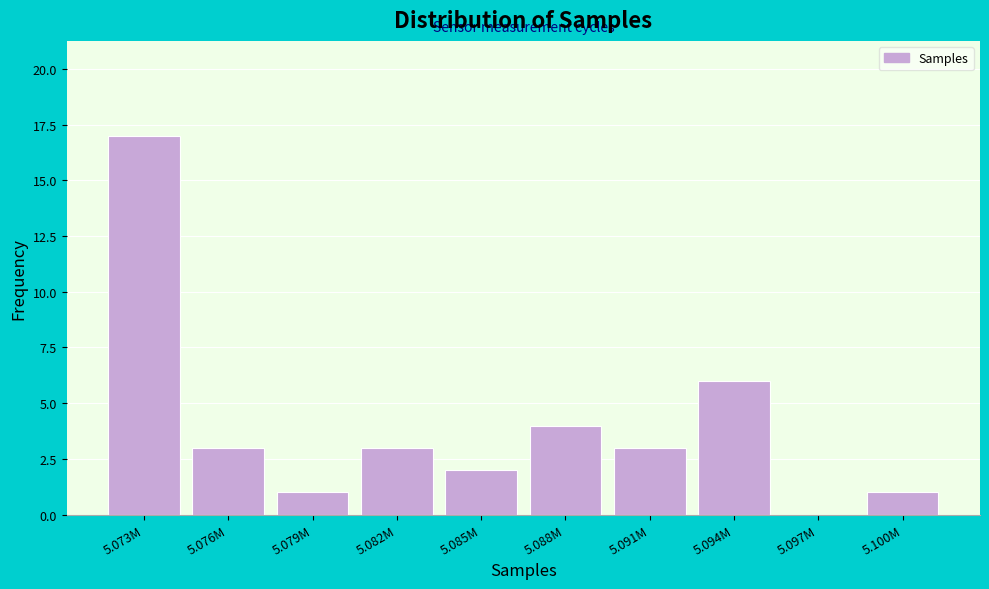

Reading left to right, transcribe all the data shown in this chart.

5.073M=17	5.076M=3	5.079M=1	5.082M=3	5.085M=2	5.088M=4	5.091M=3	5.094M=6	5.097M=0	5.100M=1